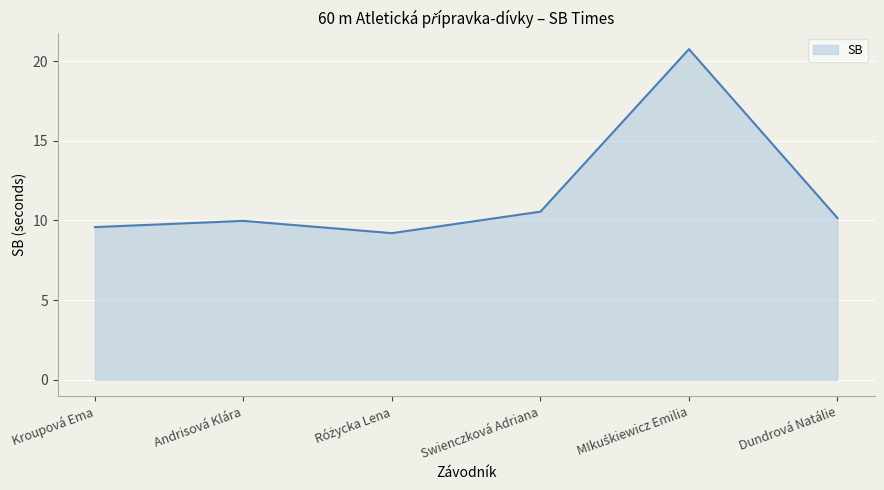

The value at Dundrová Natálie is 15.7. True or false?

False